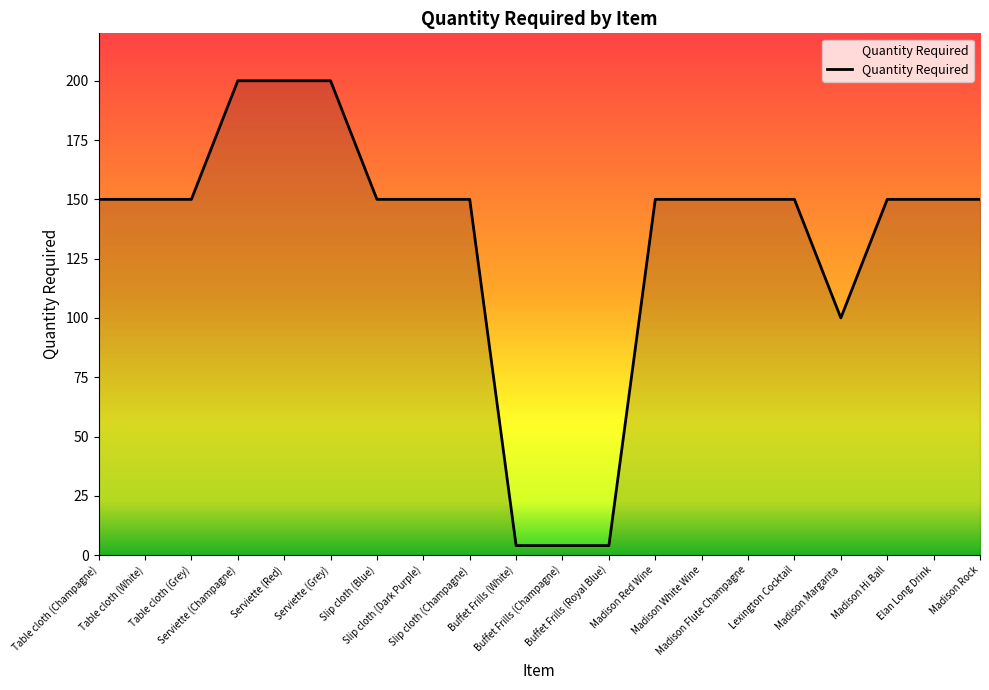

What is the greatest value displayed?

200